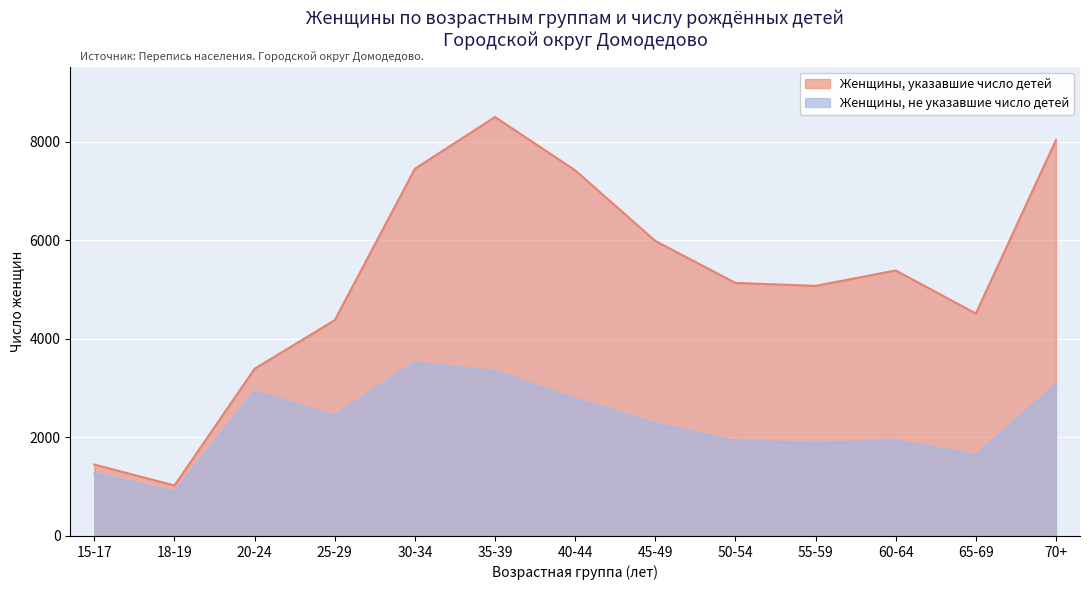

What is the difference between the maximum and minimum values in the Женщины, не указавшие число детей series?

2624